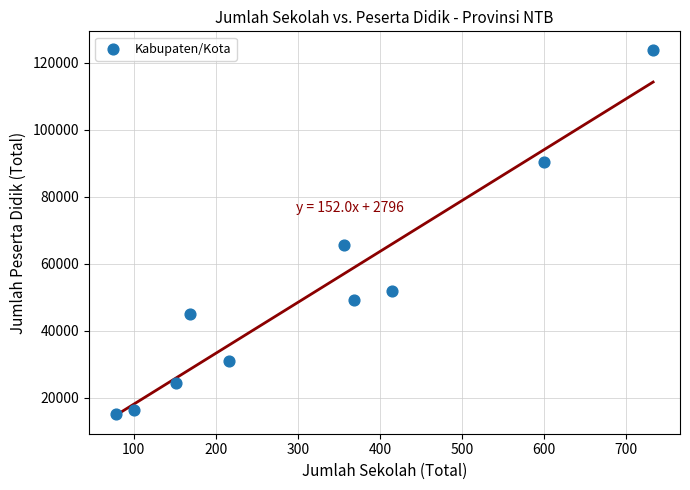

What Y value in the scatter plot is closest to 69478?

65617